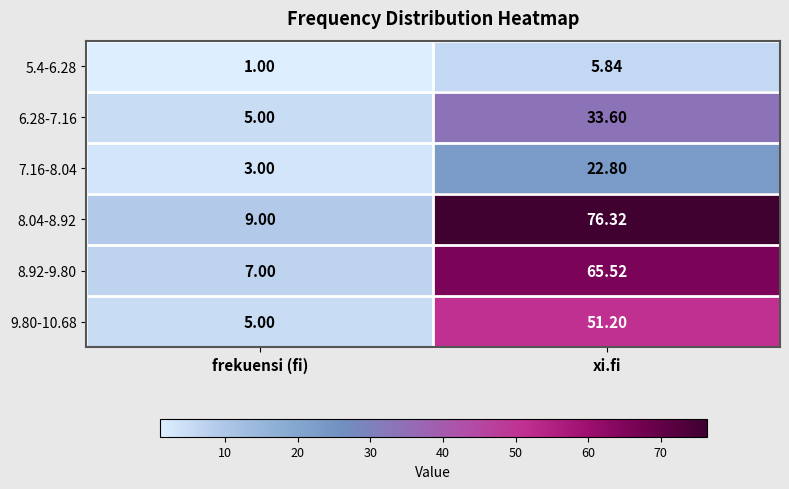

Is the value of 5.4-6.28 at xi.fi greater than the value of 9.80-10.68 at xi.fi?

No